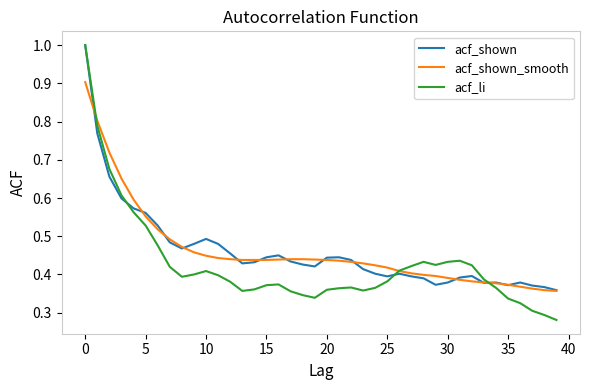

Is this an area chart (filled region under the line)?

No